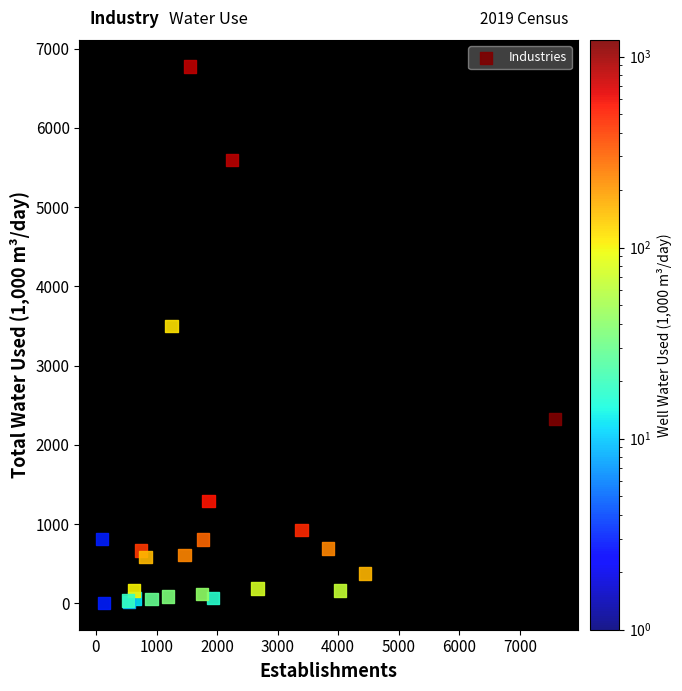

What Y value in the scatter plot is closest to 3389?

3497